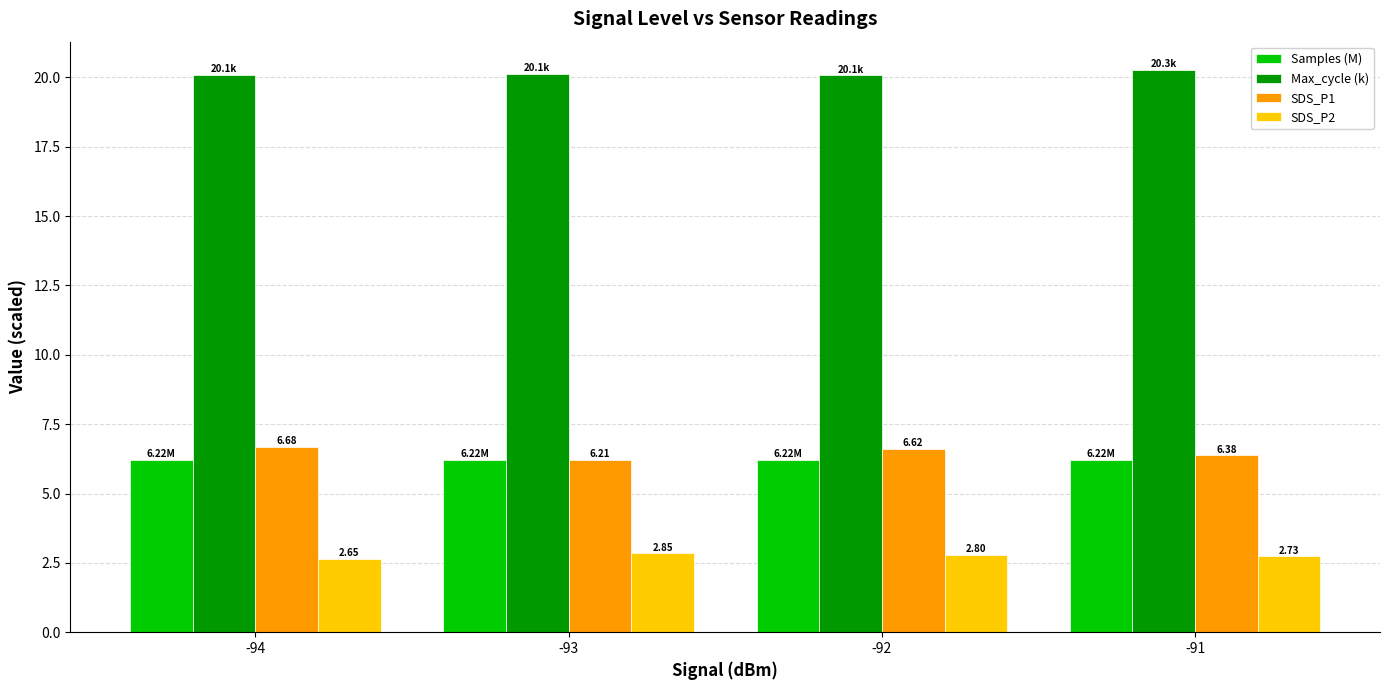

What is the total value across all series at -91?

35.6